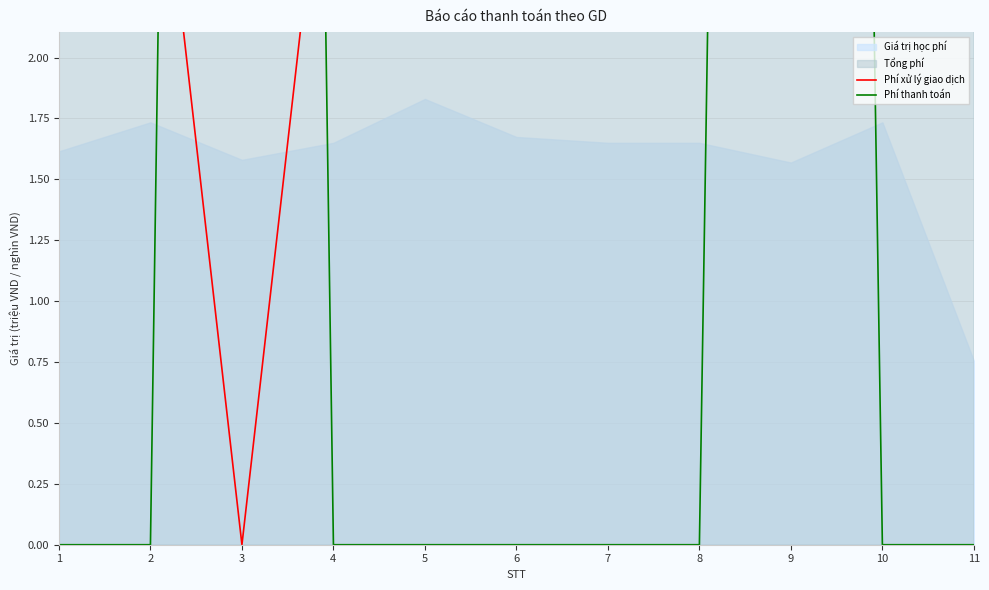

Between which two adjacent categories do Phí thanh toán and Phí xử lý giao dịch first intersect?

2 and 3